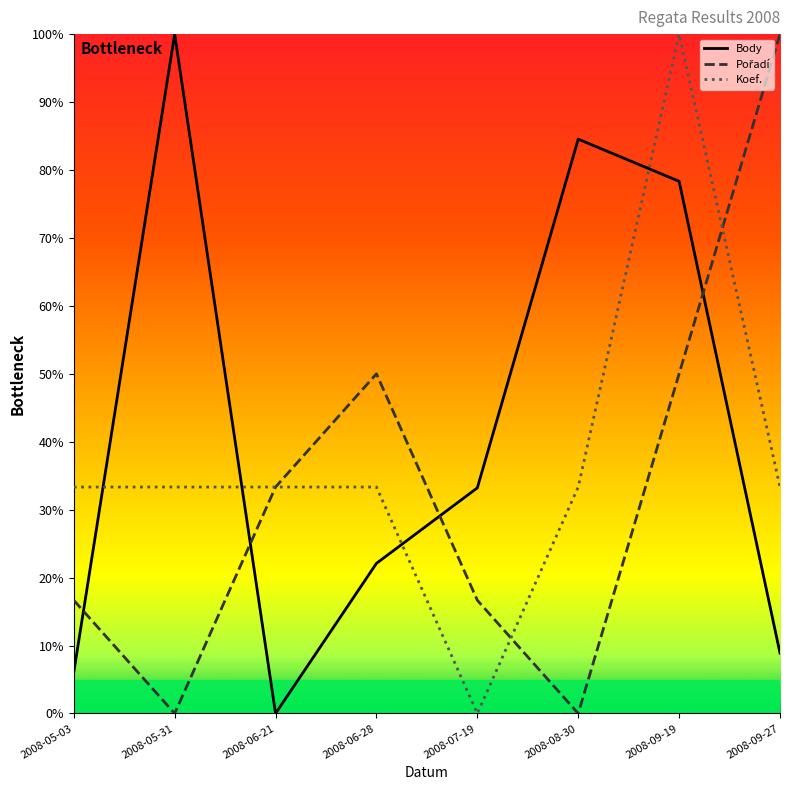

Reading left to right, extract all data points from this chart.

Body: 2008-05-03=0.1	2008-05-31=1.0	2008-06-21=0.0	2008-06-28=0.2	2008-07-19=0.3	2008-08-30=0.8	2008-09-19=0.8	2008-09-27=0.1
Pořadí: 2008-05-03=0.2	2008-05-31=0.0	2008-06-21=0.3	2008-06-28=0.5	2008-07-19=0.2	2008-08-30=0.0	2008-09-19=0.5	2008-09-27=1.0
Koef.: 2008-05-03=0.3	2008-05-31=0.3	2008-06-21=0.3	2008-06-28=0.3	2008-07-19=0.0	2008-08-30=0.3	2008-09-19=1.0	2008-09-27=0.3